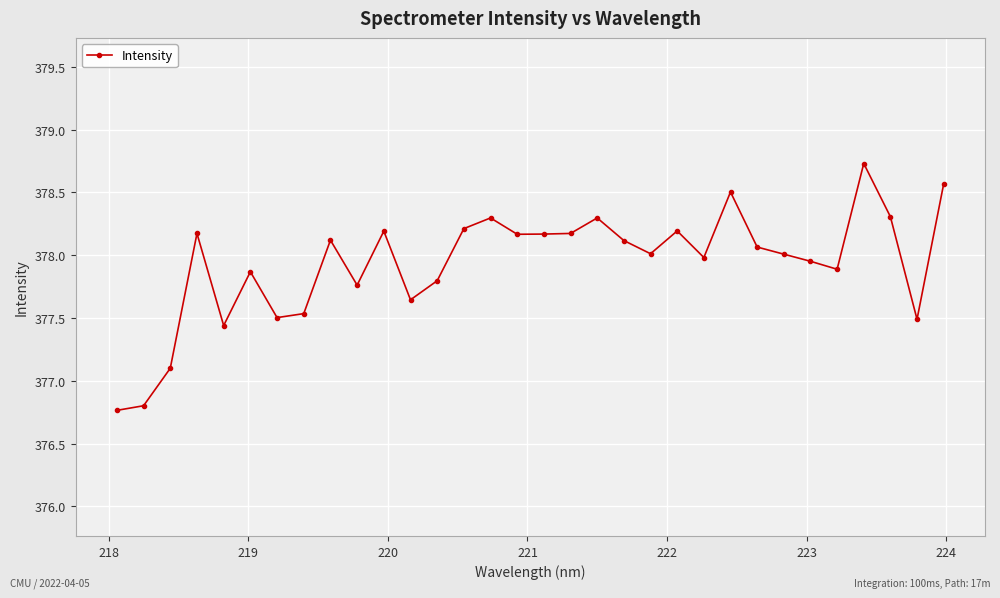

What is the value of the 24th point from the left?

378.5